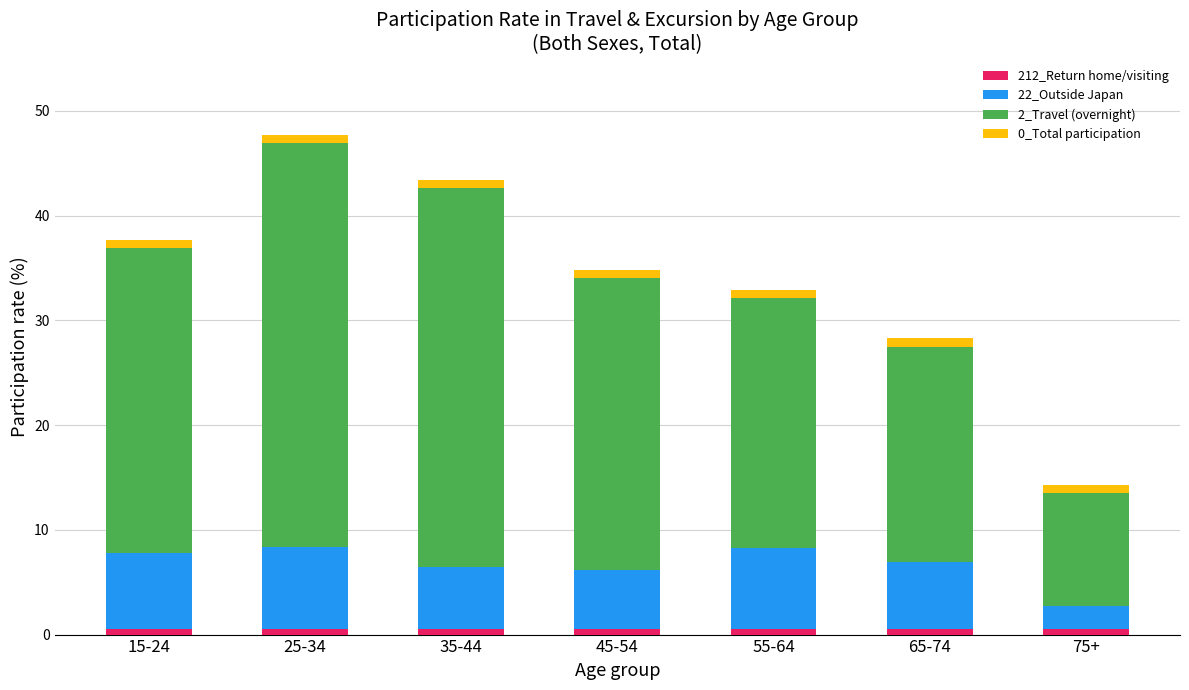

How many series are shown in this chart?

4